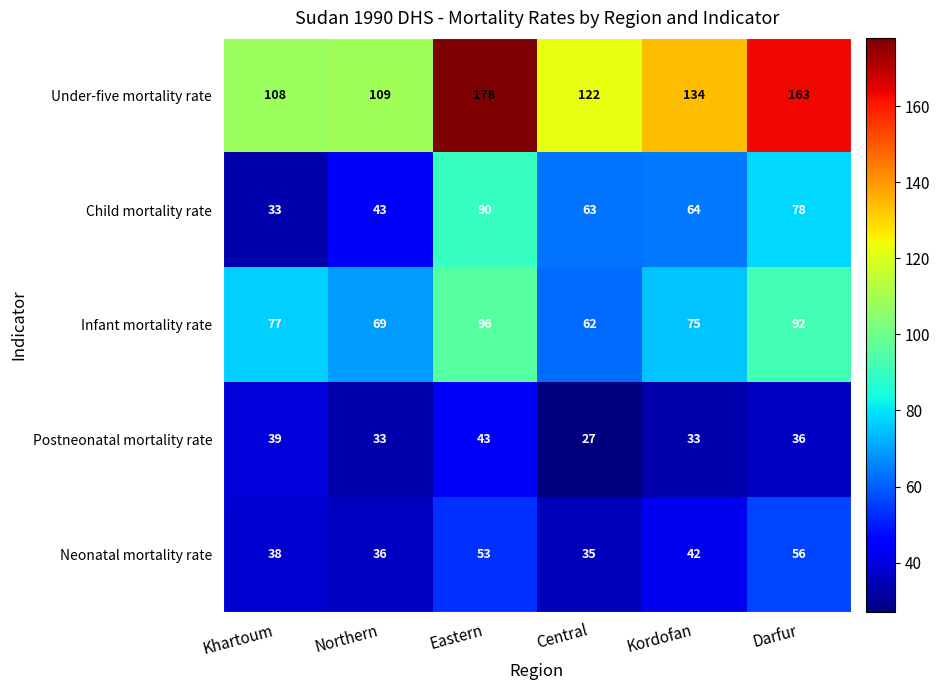

How many Infant mortality rate values are between 69 and 92?

4